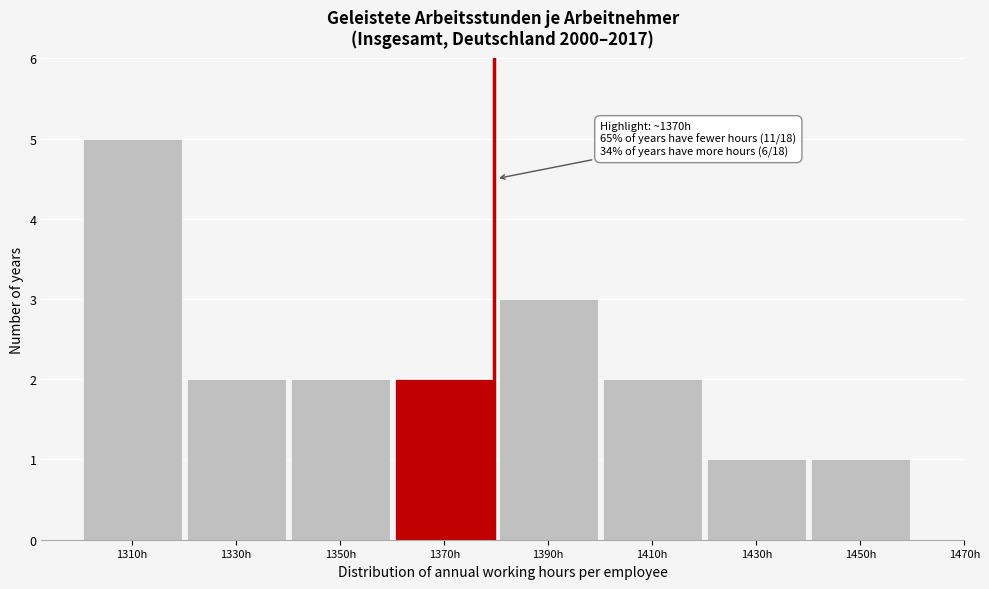

Reading right to left, transcribe all the data shown in this chart.

1450h=1	1430h=1	1410h=2	1390h=3	1370h=2	1350h=2	1330h=2	1310h=5